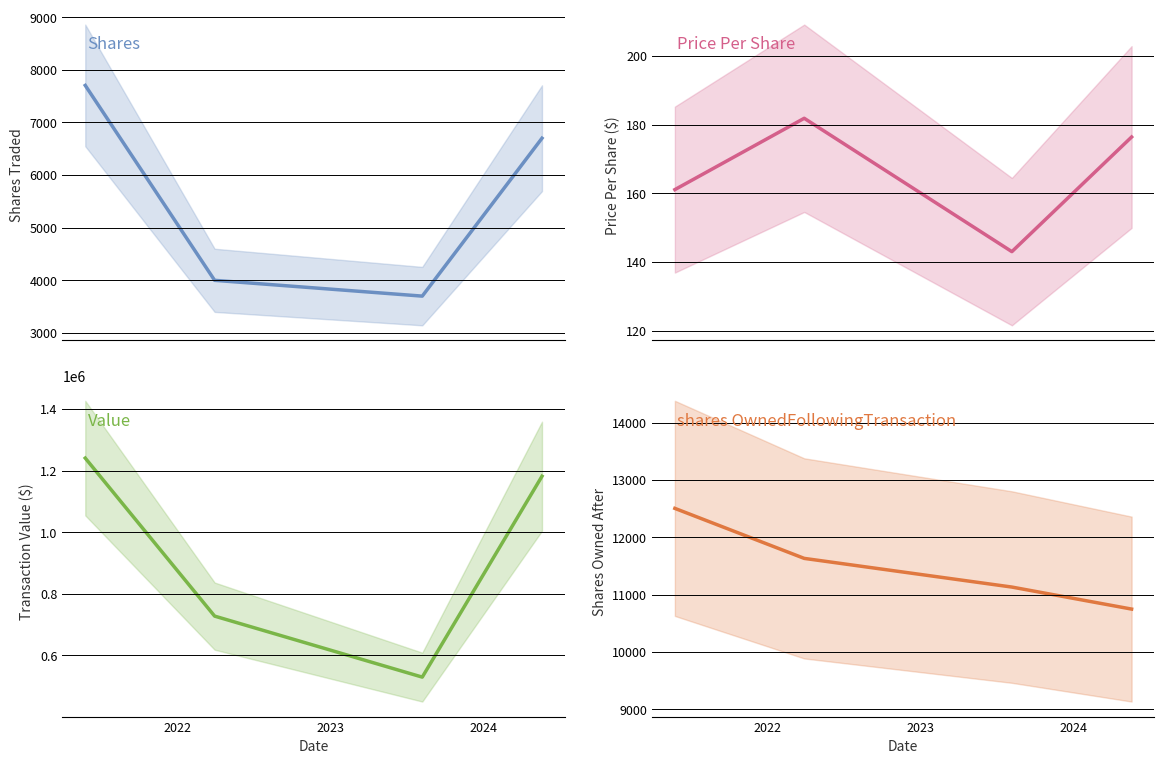

What is the total value across all series at 2024?

1199253.4